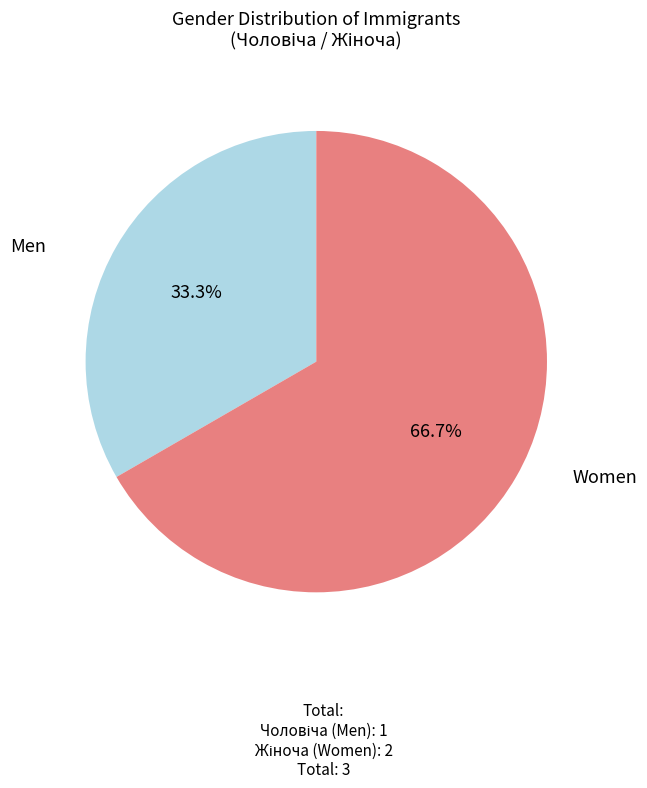

Combined, what portion of the pie is Women and Men?

100.0%